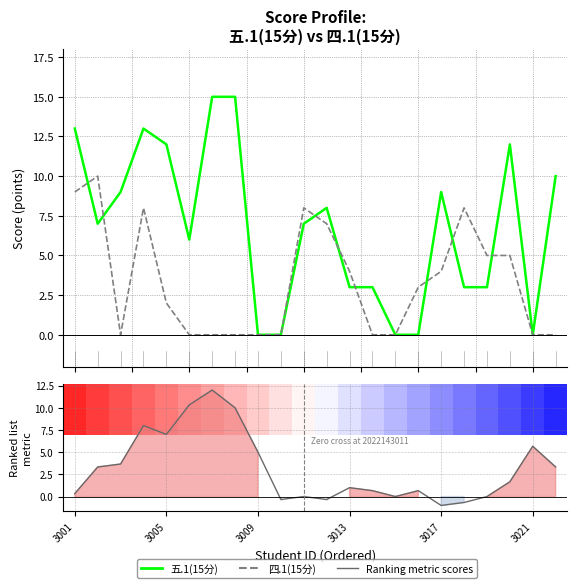

What is the total value across all series at 7?

25.0